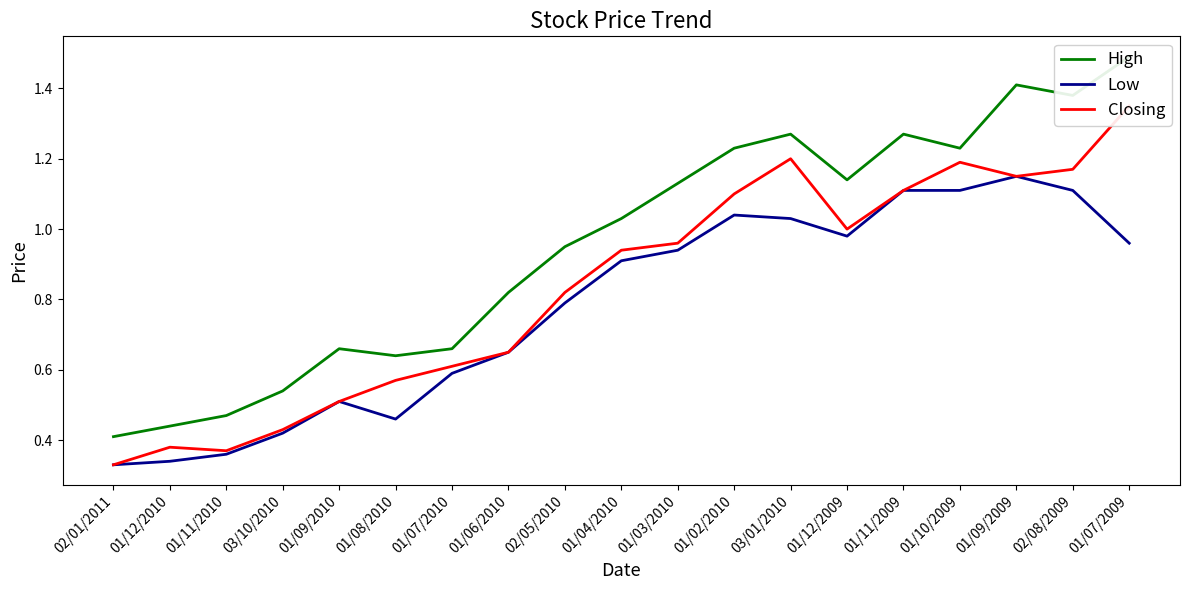

Reading right to left, what are all the values shown in this chart?

High: 01/07/2009=1.5	02/08/2009=1.4	01/09/2009=1.4	01/10/2009=1.2	01/11/2009=1.3	01/12/2009=1.1	03/01/2010=1.3	01/02/2010=1.2	01/03/2010=1.1	01/04/2010=1.0	02/05/2010=0.9	01/06/2010=0.8	01/07/2010=0.7	01/08/2010=0.6	01/09/2010=0.7	03/10/2010=0.5	01/11/2010=0.5	01/12/2010=0.4	02/01/2011=0.4
Low: 01/07/2009=1.0	02/08/2009=1.1	01/09/2009=1.1	01/10/2009=1.1	01/11/2009=1.1	01/12/2009=1.0	03/01/2010=1.0	01/02/2010=1.0	01/03/2010=0.9	01/04/2010=0.9	02/05/2010=0.8	01/06/2010=0.7	01/07/2010=0.6	01/08/2010=0.5	01/09/2010=0.5	03/10/2010=0.4	01/11/2010=0.4	01/12/2010=0.3	02/01/2011=0.3
Closing: 01/07/2009=1.4	02/08/2009=1.2	01/09/2009=1.1	01/10/2009=1.2	01/11/2009=1.1	01/12/2009=1.0	03/01/2010=1.2	01/02/2010=1.1	01/03/2010=1.0	01/04/2010=0.9	02/05/2010=0.8	01/06/2010=0.7	01/07/2010=0.6	01/08/2010=0.6	01/09/2010=0.5	03/10/2010=0.4	01/11/2010=0.4	01/12/2010=0.4	02/01/2011=0.3